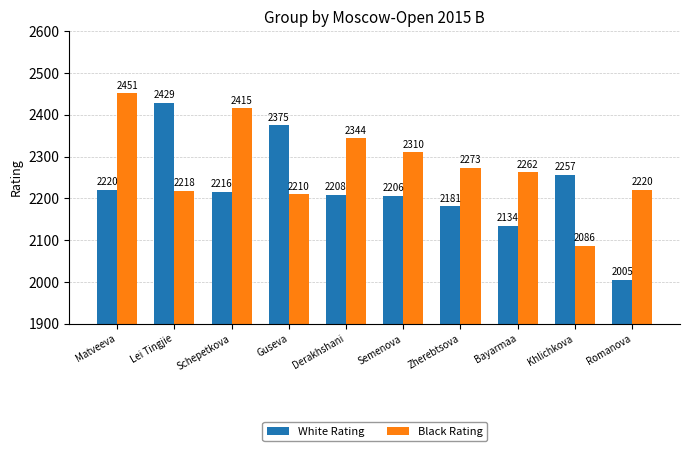

Reading right to left, what are all the values shown in this chart?

White Rating: 2005	2257	2134	2181	2206	2208	2375	2216	2429	2220
Black Rating: 2220	2086	2262	2273	2310	2344	2210	2415	2218	2451